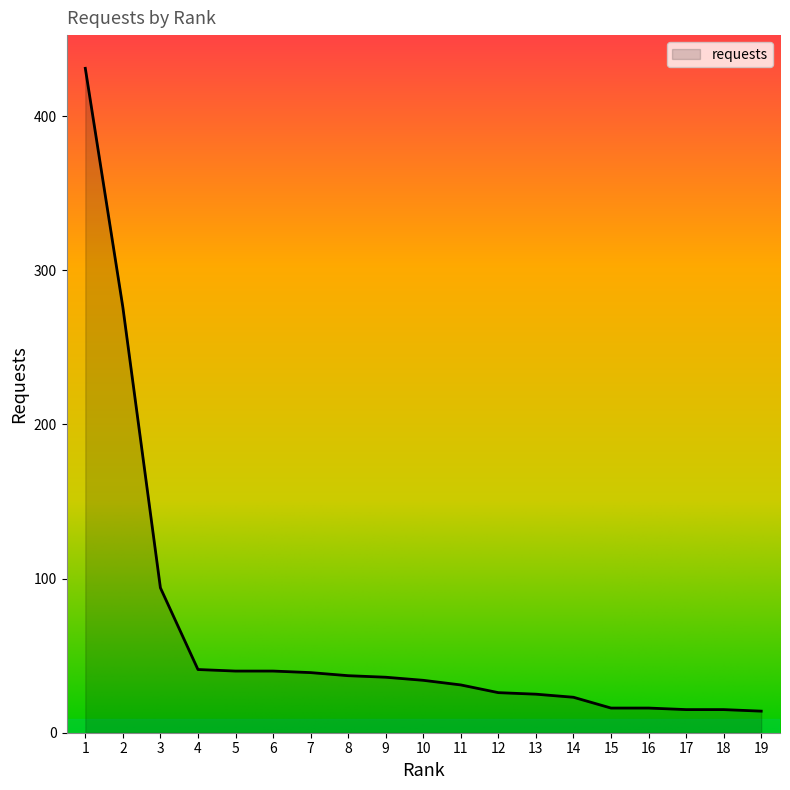

What is the difference between the maximum and minimum values?

417